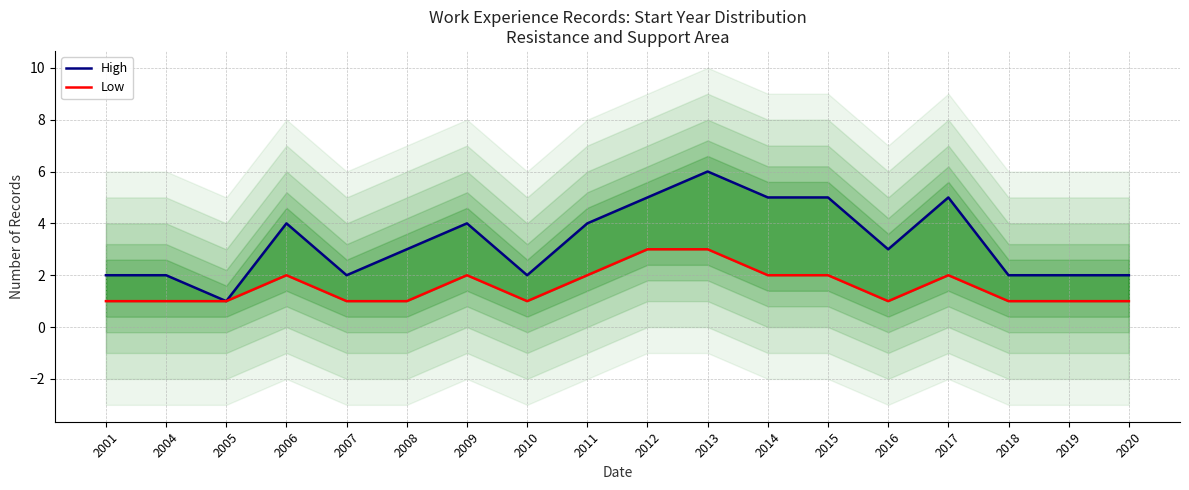

What is the difference between the highest and lowest values at 2013?

3